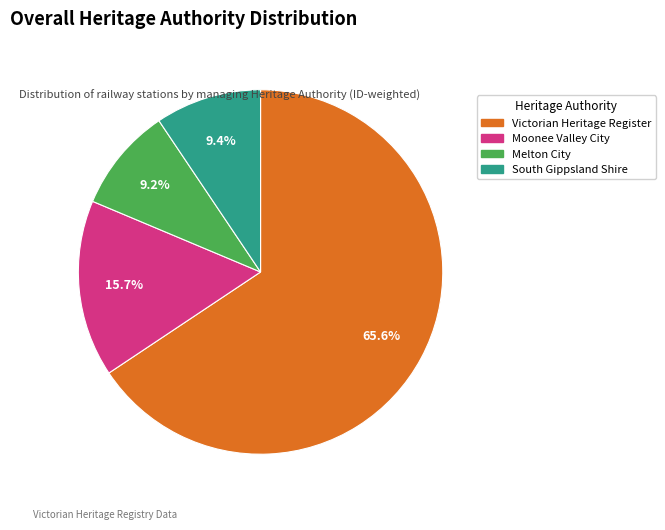

Is there any slice that represents more than half of the pie?

Yes